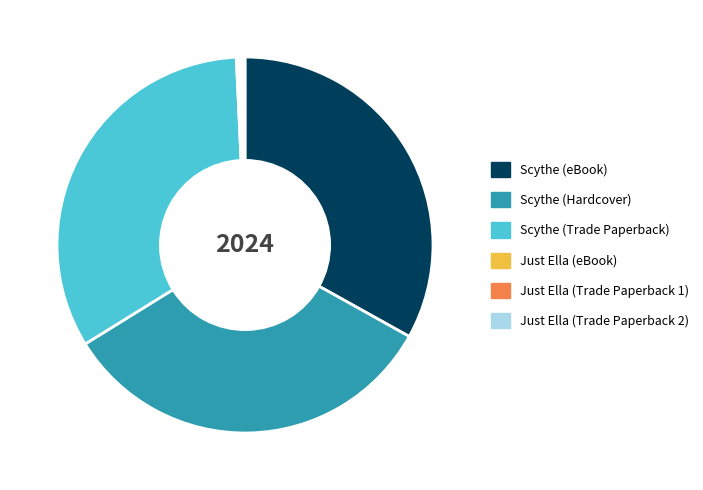

The Scythe (Hardcover) slice represents 33% of the pie. True or false?

True